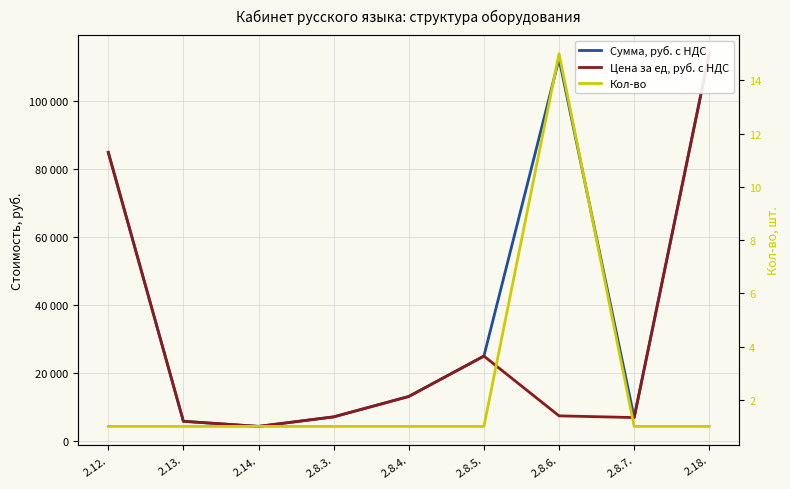

What is the total value across all series at 2.8.6.?

120015